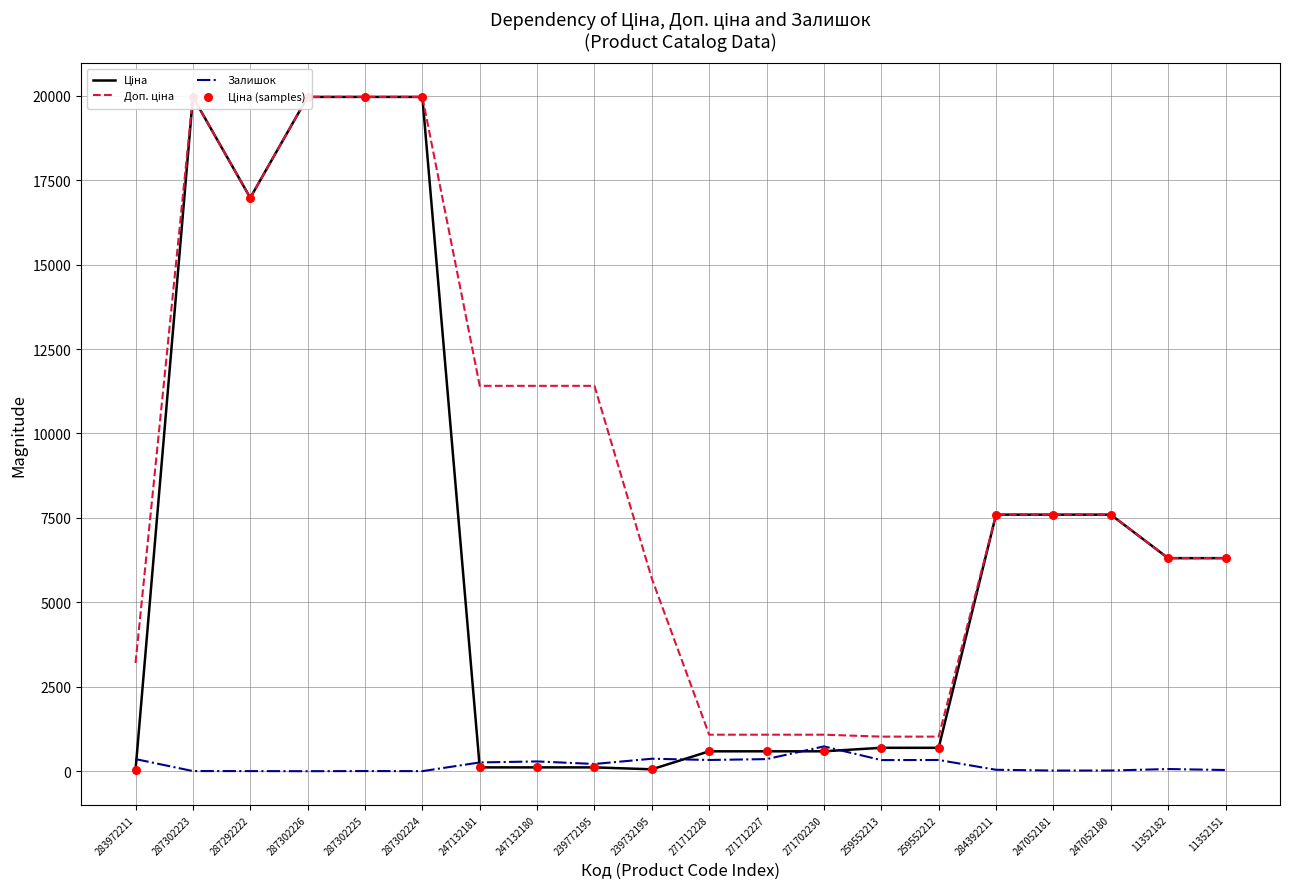

At which category is the sum across all series the highest?

287302223